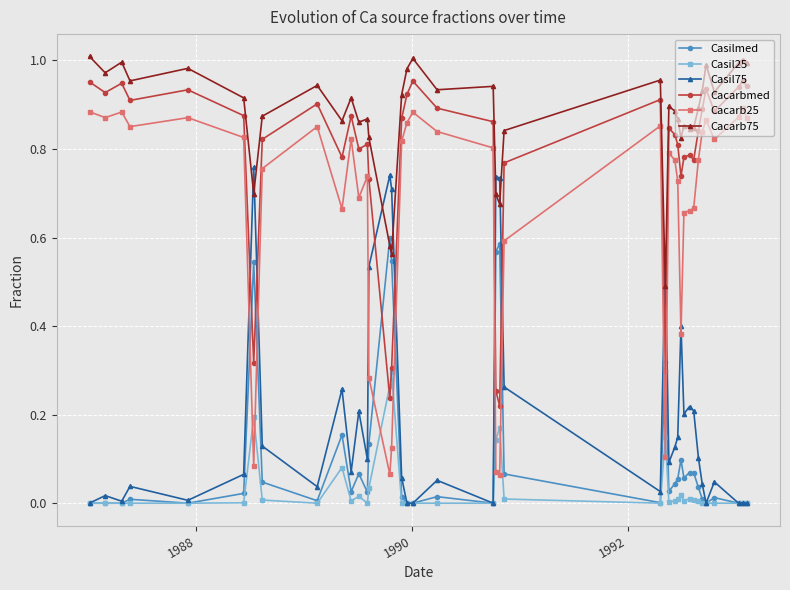

True or false: Cacarbmed and Cacarb25 cross at least once.

False